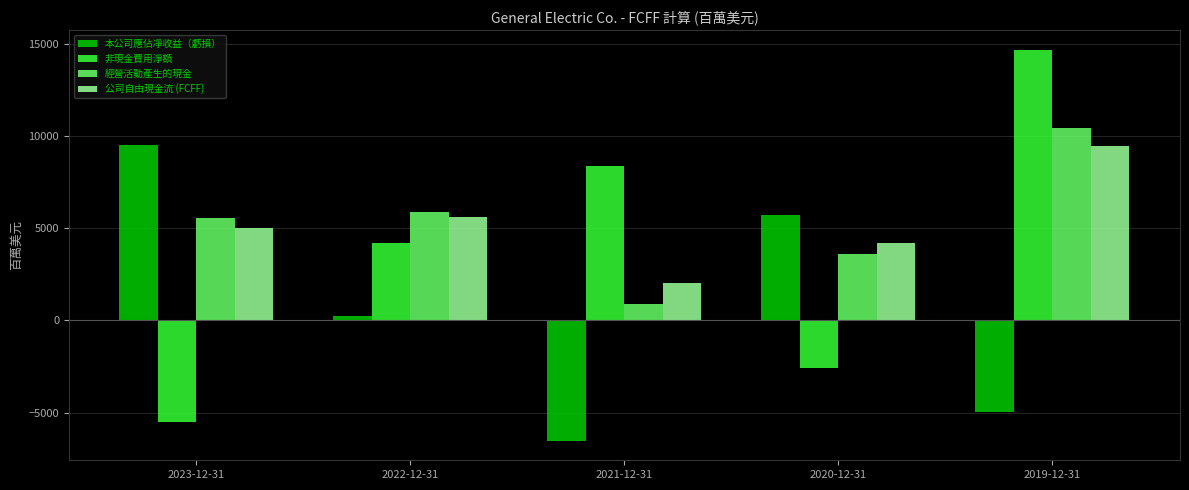

Where is 公司自由現金流 (FCFF) nearest to the value 5743?

2022-12-31